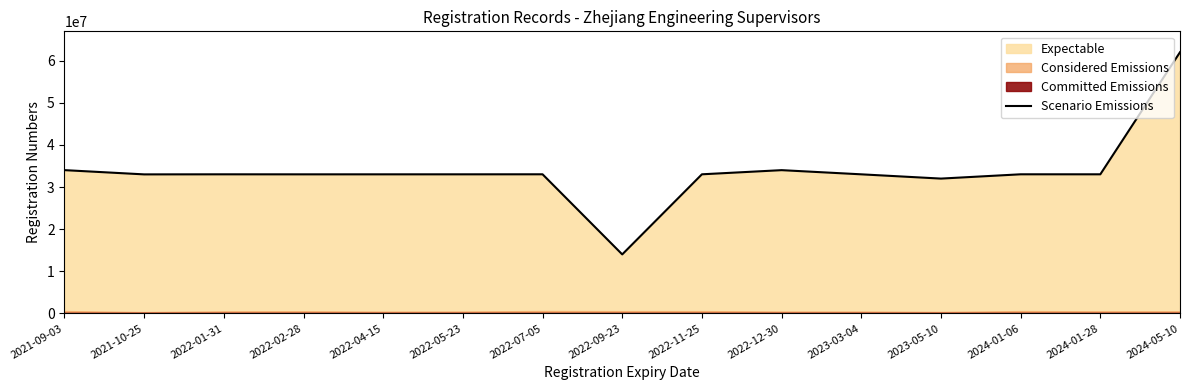

What is the change in value from 2023-05-10 to 2024-01-28?

+1015755